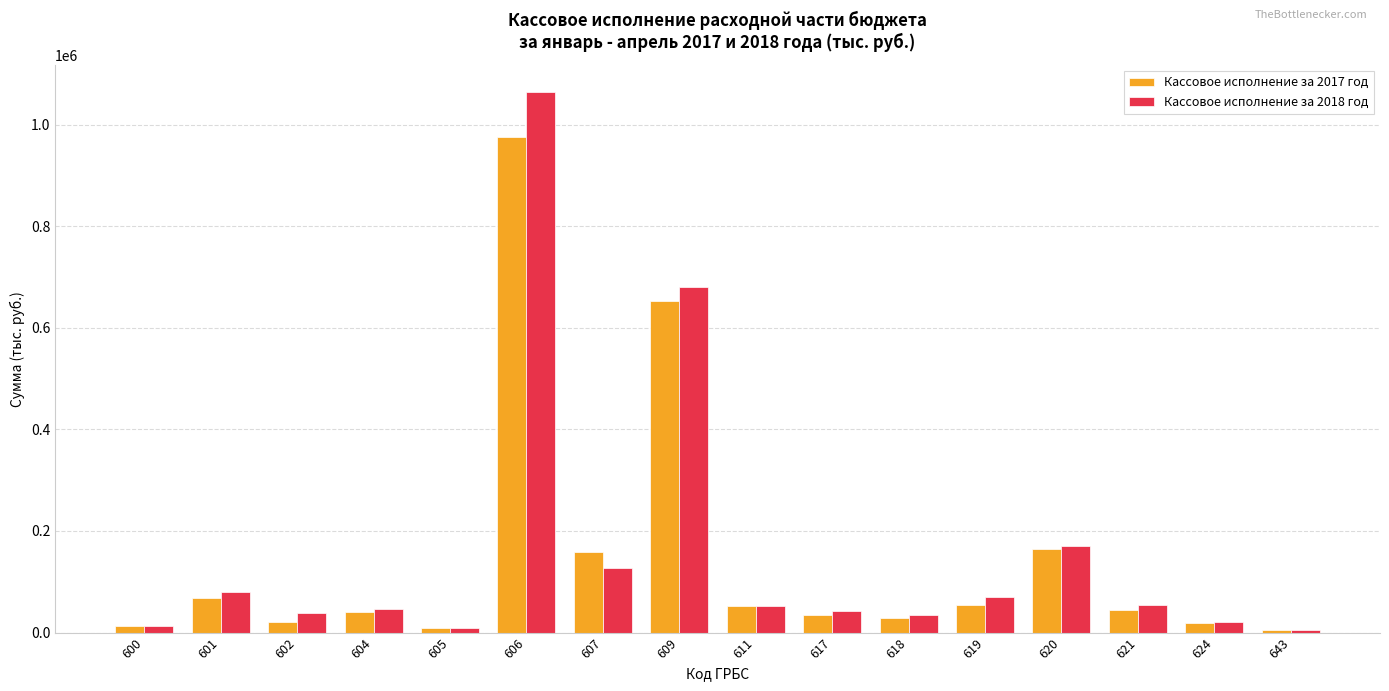

Rank the series at 619 from lowest to highest value.

Кассовое исполнение за 2017 год, Кассовое исполнение за 2018 год